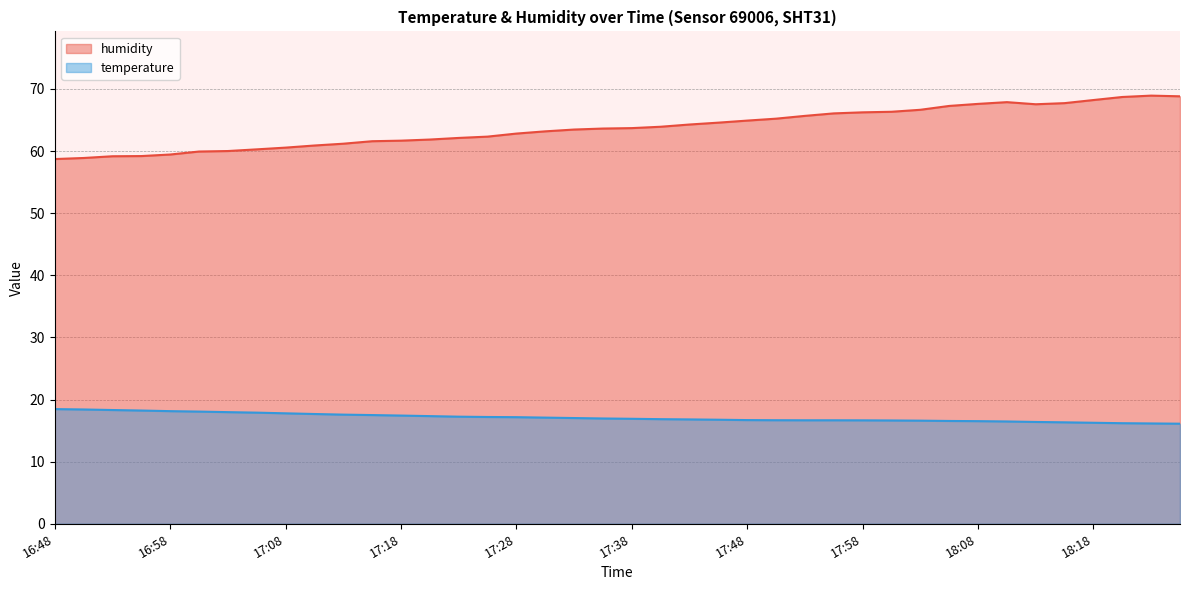

Which series has the largest range (max minus min)?

humidity